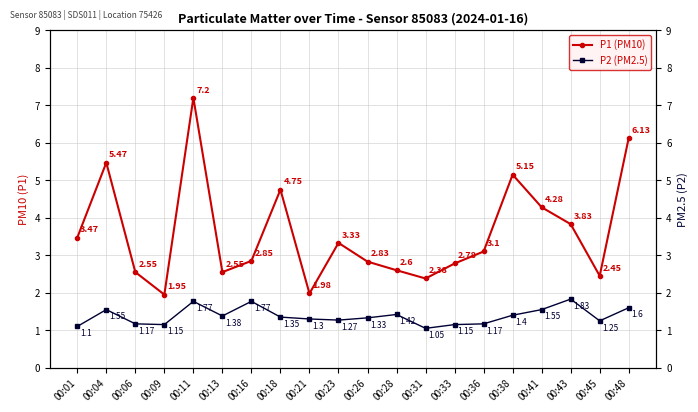

Between 00:21 and 00:11, which is larger?

00:11